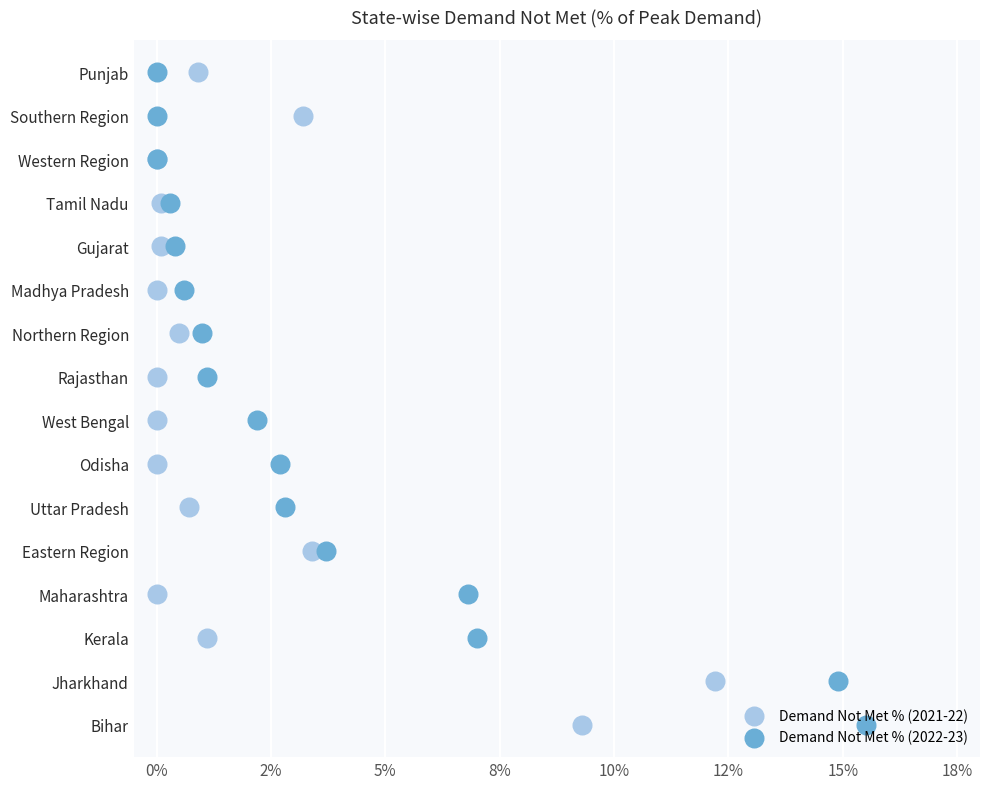

What are all the series names shown in the legend?

Demand Not Met % (2021-22), Demand Not Met % (2022-23)